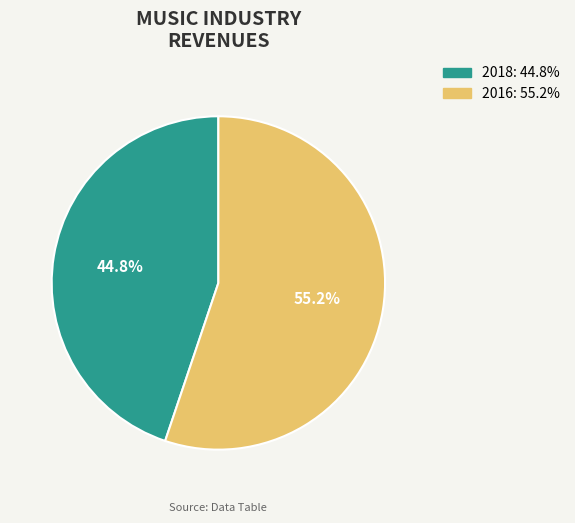

Approximately how many times larger is the value at 2016 compared to 2018?

1.2